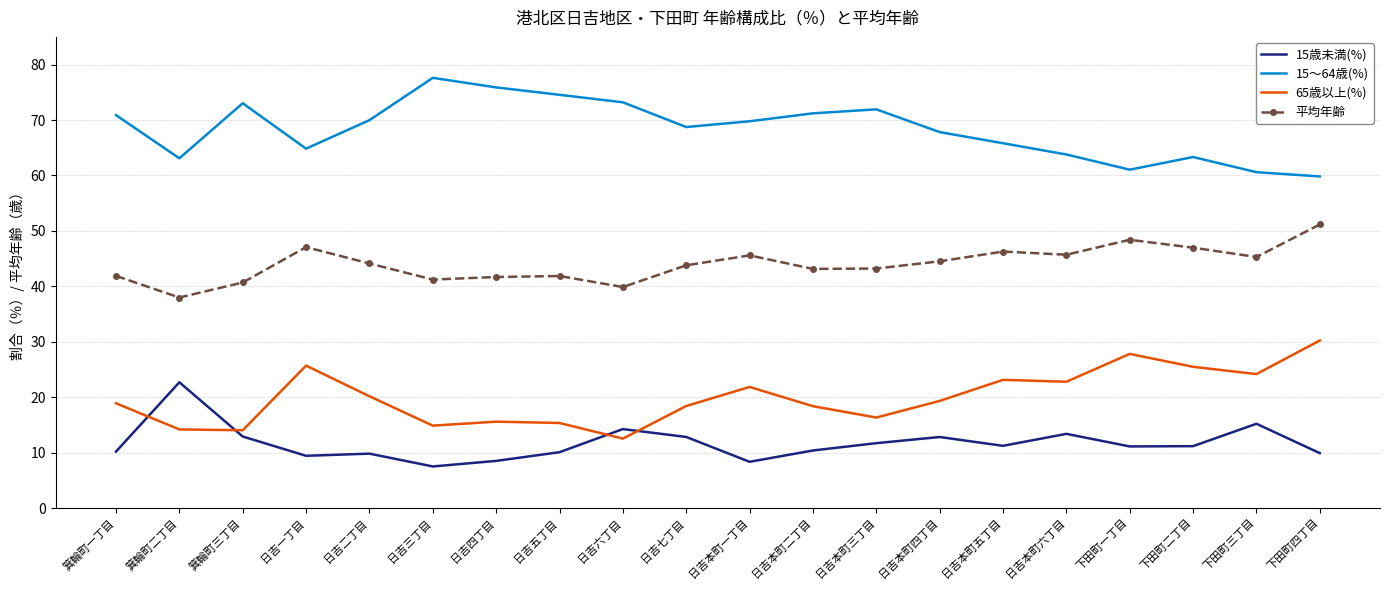

At which label does 平均年齢 reach its minimum?

箕輪町二丁目